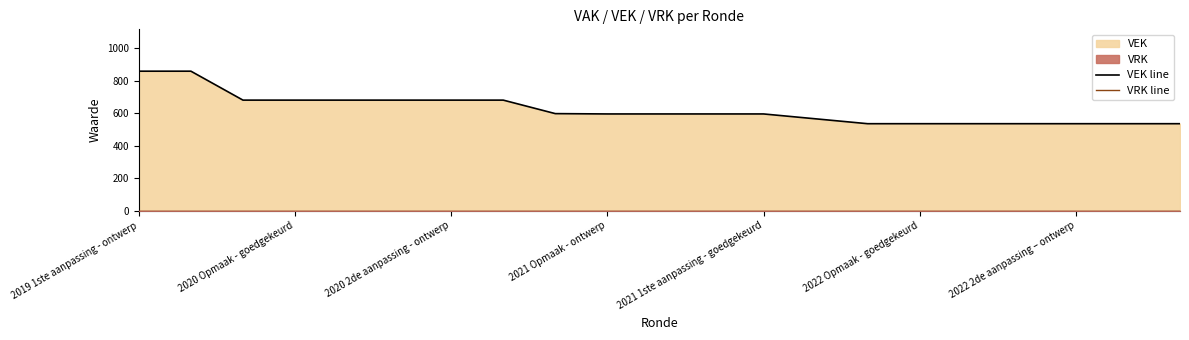

How many categories are shown in the chart?

21